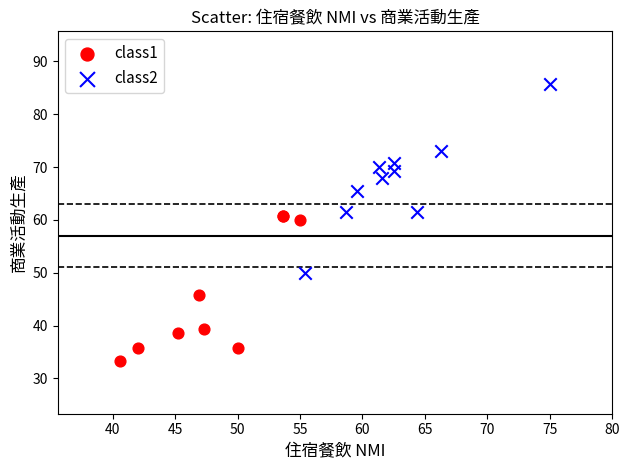

What are all the series names shown in the legend?

class1, class2